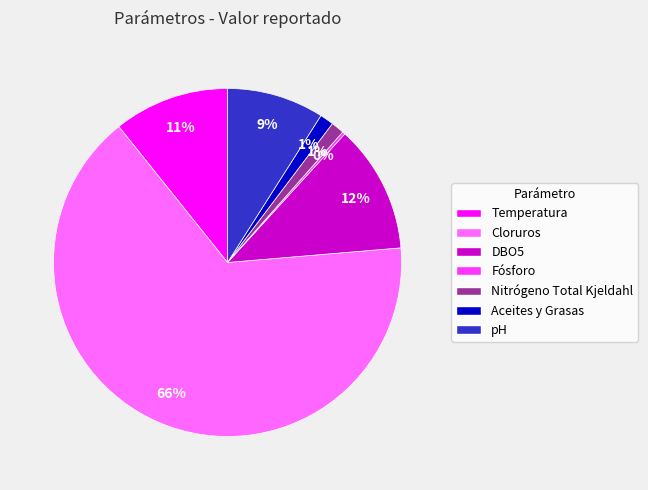

Is it true that pH is 3% of the pie?

False